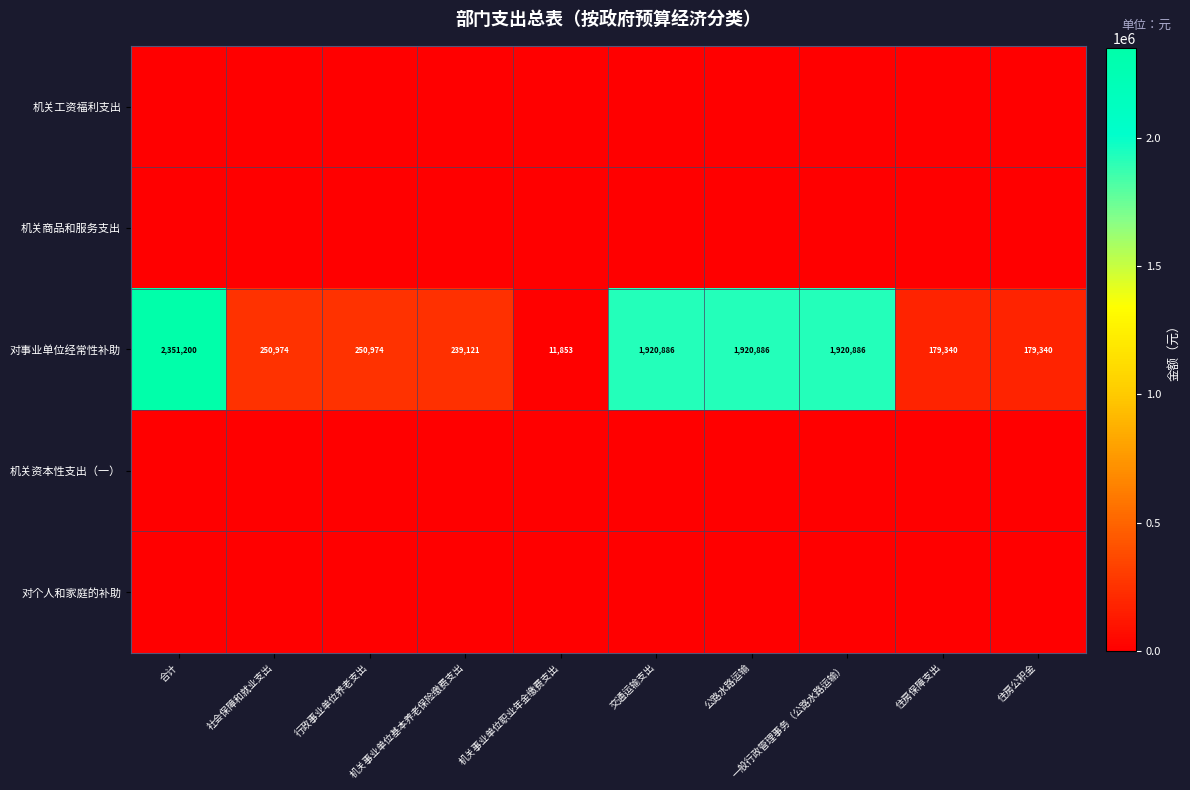

What value does the 对事业单位经常性补助 series have at 合计?

2351200